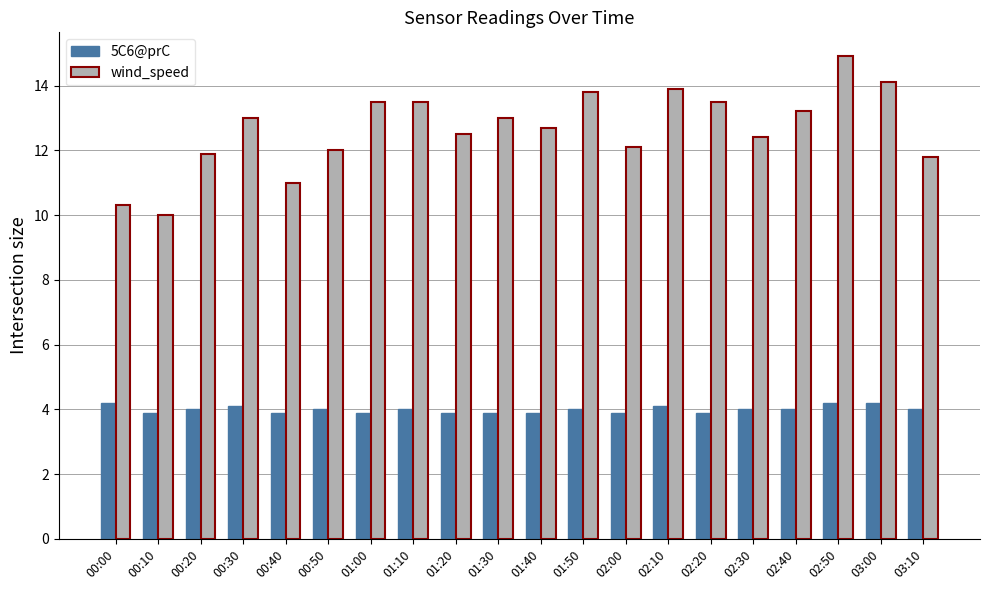

Which series has the widest spread of values?

wind_speed